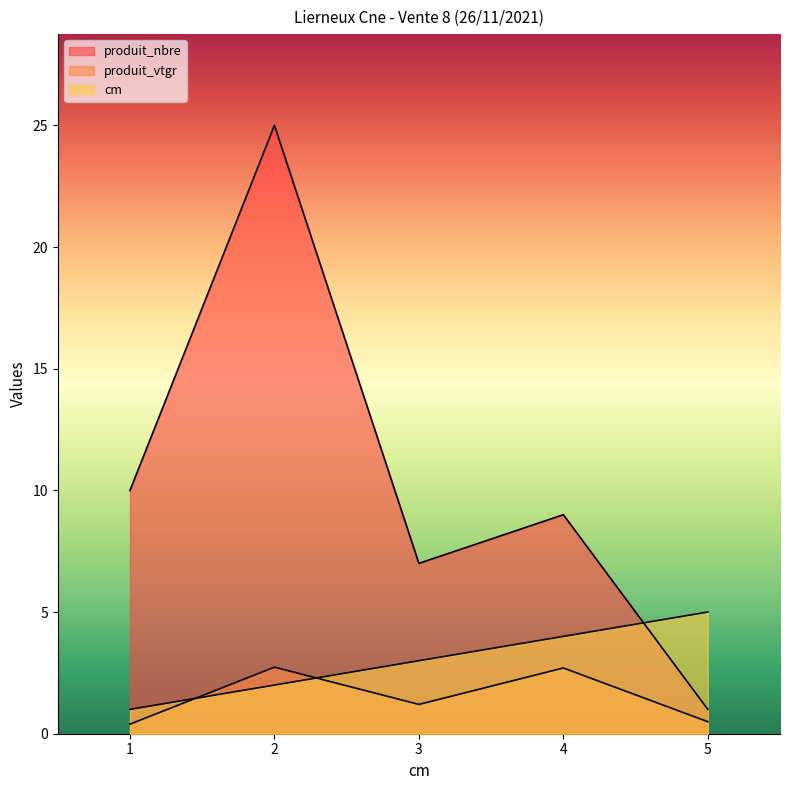

Which series has the largest total across all categories?

produit_nbre